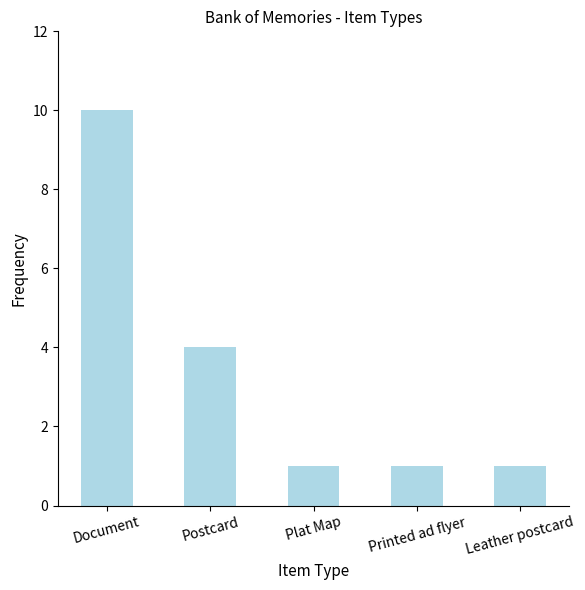

Are the bars grouped side by side (vs. stacked)?

No